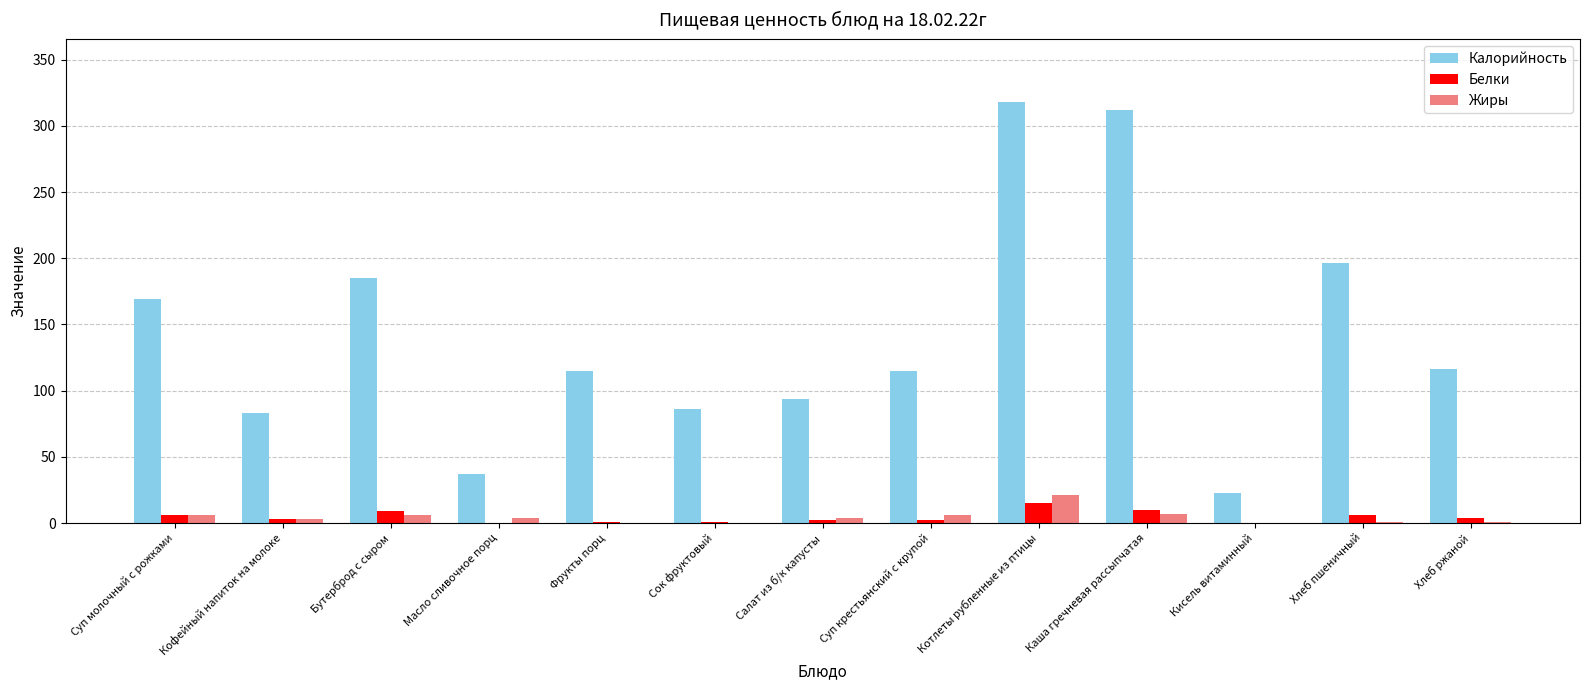

What is the highest value of the Жиры series?

21